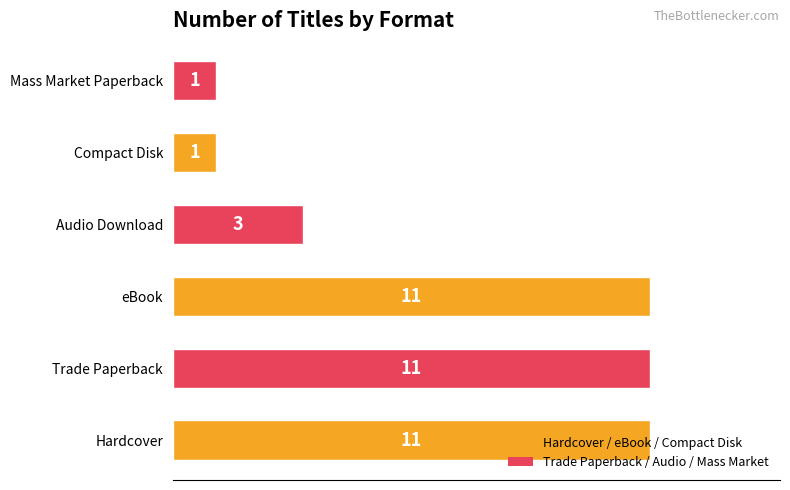

What is the sum of all values?

38